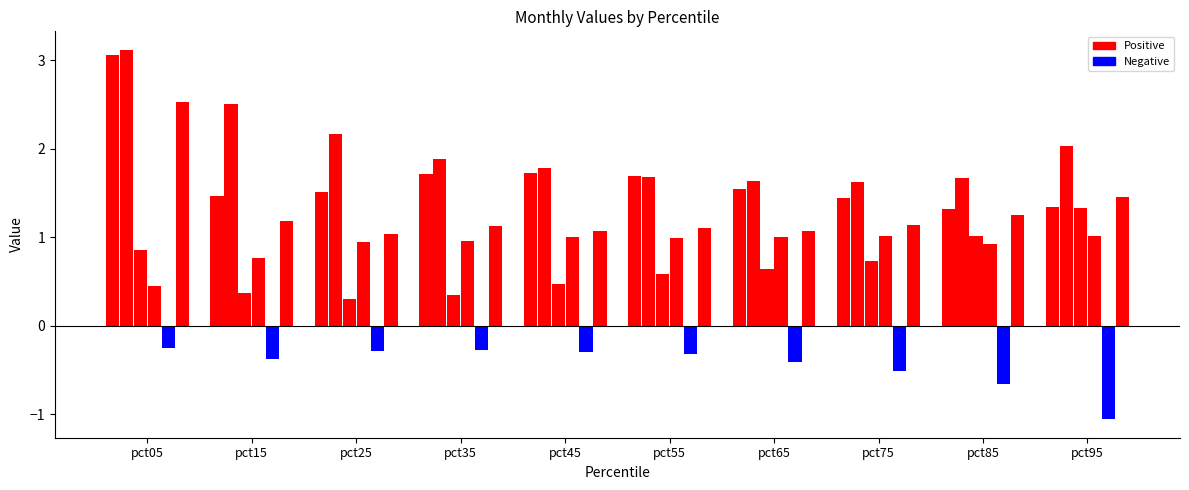

The Mar series shows 0.5 at pct35. True or false?

False